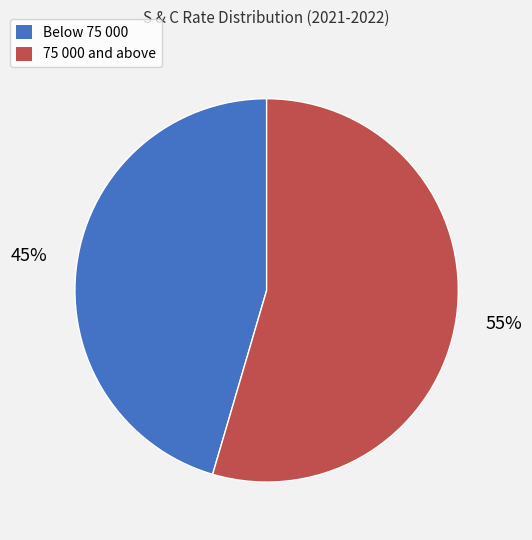

Is there a majority slice in this chart?

Yes